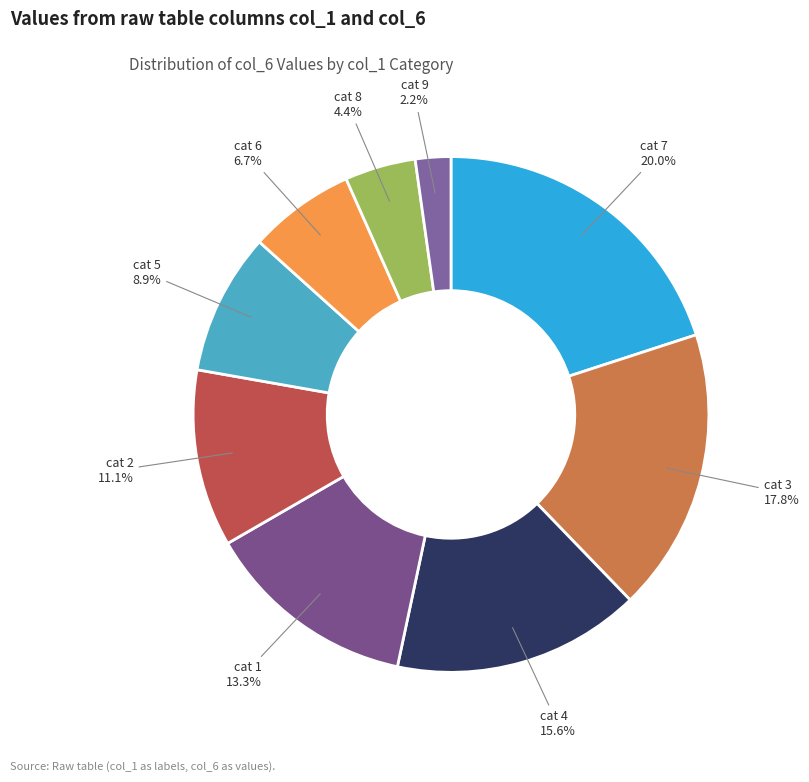

How much of the chart is everything except cat 6?

93.3%